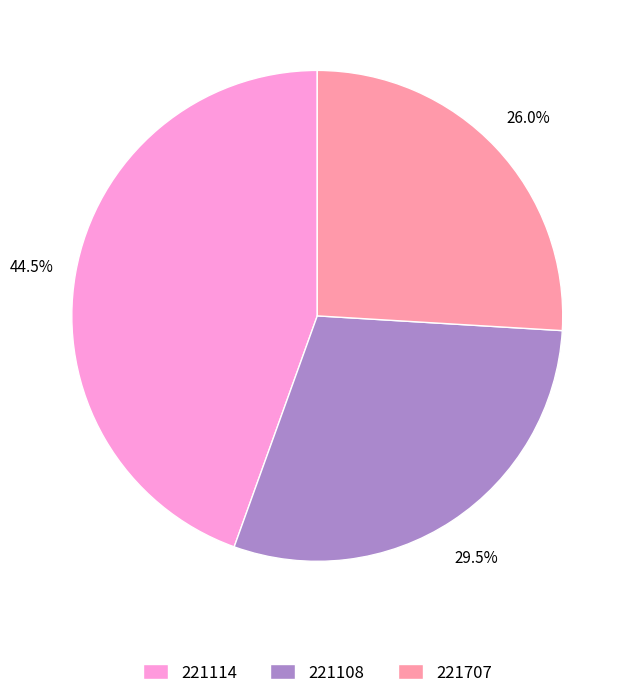

To the nearest percent, what percentage of the pie is 221707?

26%